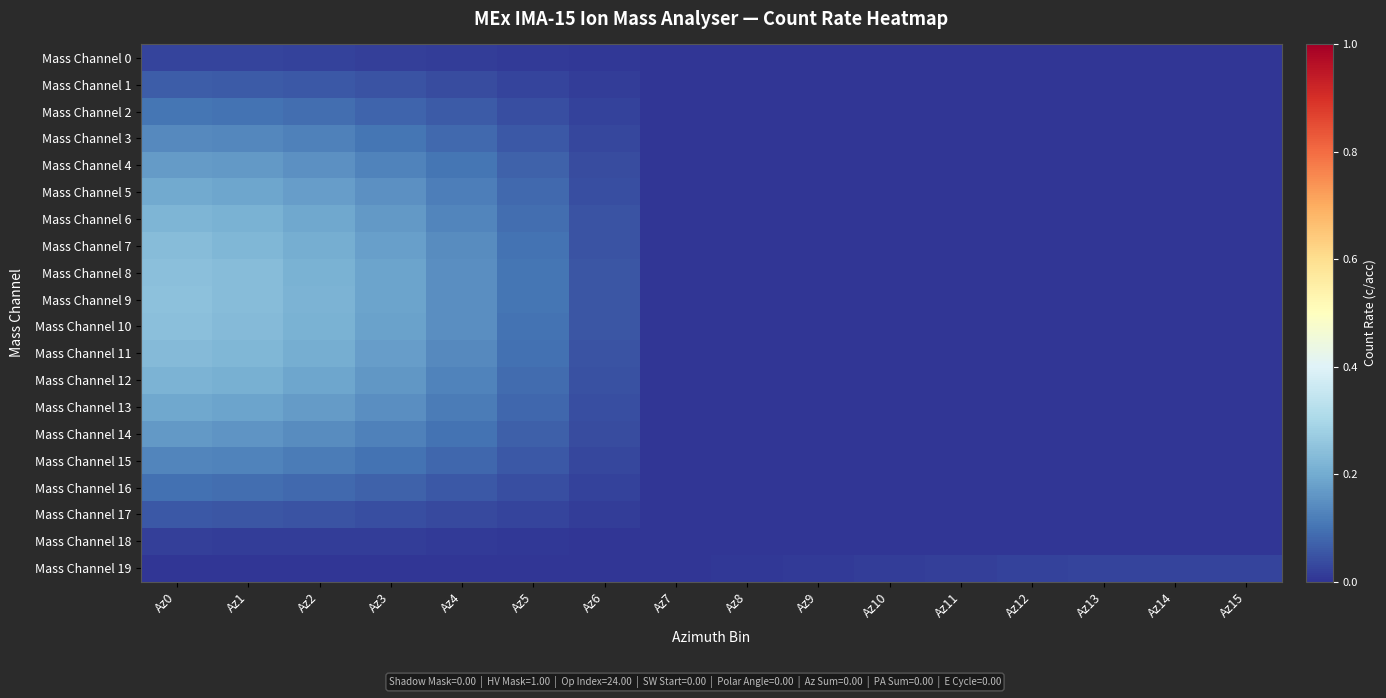

How many data points does each series have?

16